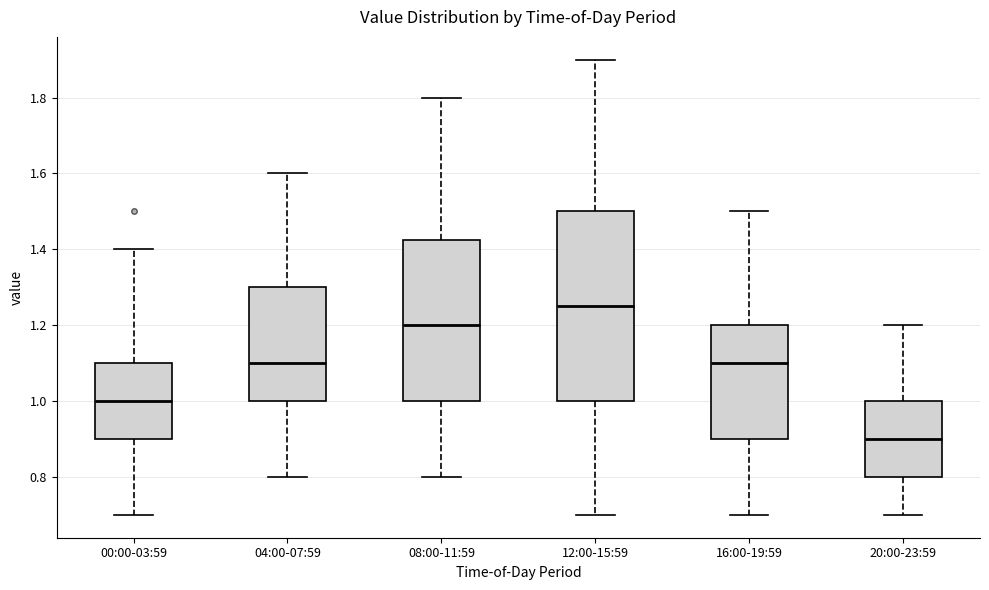

Reading left to right, read every box against the y-axis: the position of its median line, the range the box covers, and the ends of its whiskers. The values are not printed on the chart, so give them approximately, as read against the axis.

00:00-03:59: median 1.00, box 0.90 to 1.10, whiskers 0.70 to 1.40
04:00-07:59: median 1.10, box 1.00 to 1.30, whiskers 0.80 to 1.60
08:00-11:59: median 1.20, box 1.00 to 1.42, whiskers 0.80 to 1.80
12:00-15:59: median 1.26, box 1.00 to 1.50, whiskers 0.70 to 1.90
16:00-19:59: median 1.10, box 0.90 to 1.20, whiskers 0.70 to 1.50
20:00-23:59: median 0.90, box 0.80 to 1.00, whiskers 0.70 to 1.20